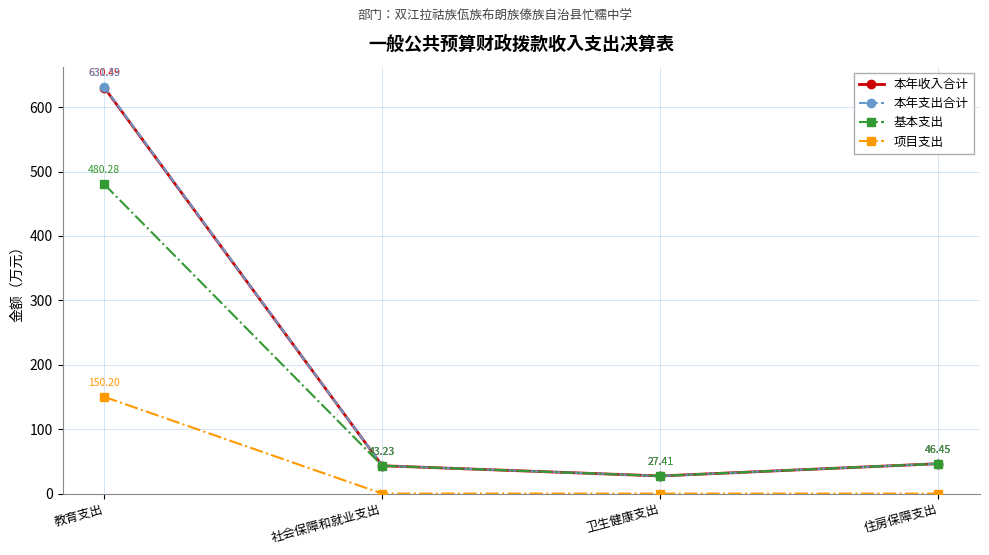

How many categories are shown in the chart?

4